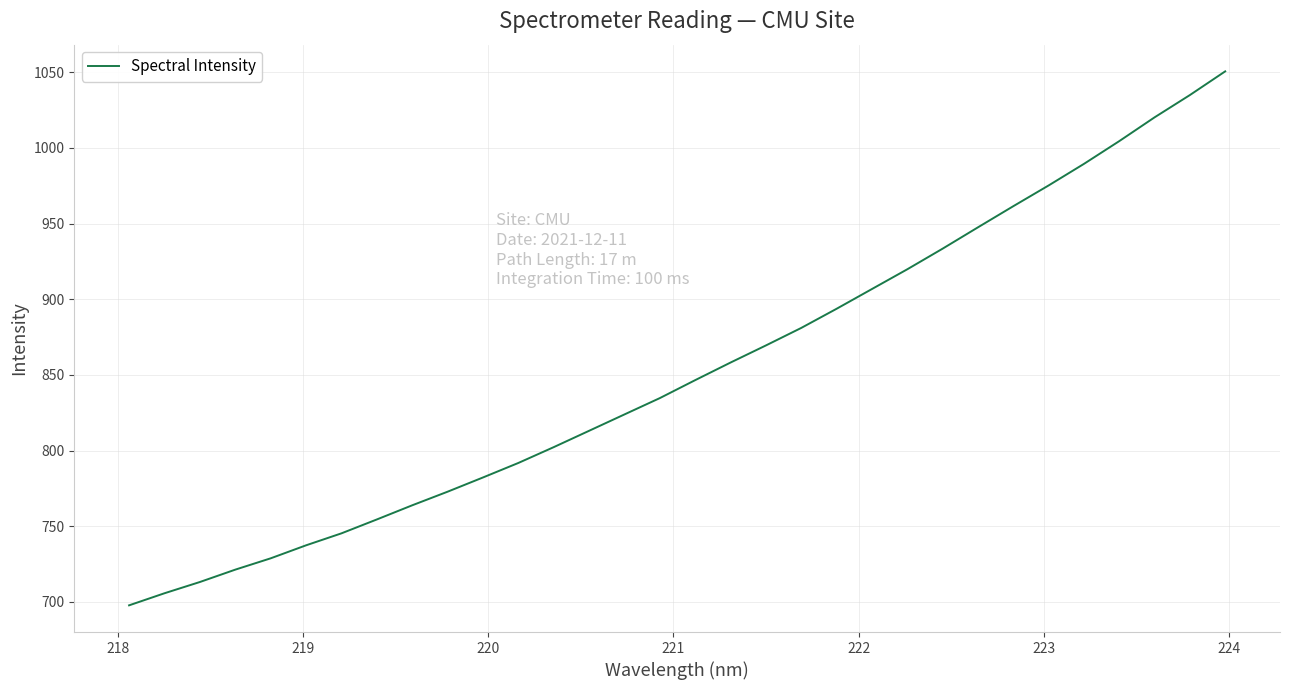

What is the greatest value displayed?

1050.6